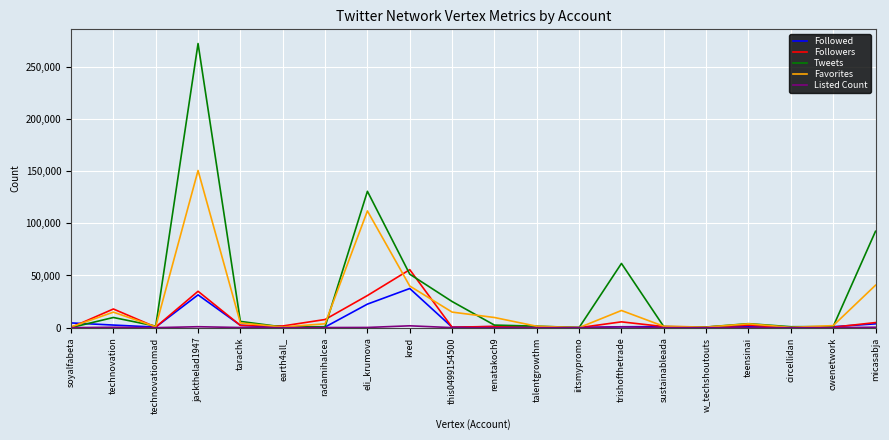

What is the total value across all series at kred?

185944